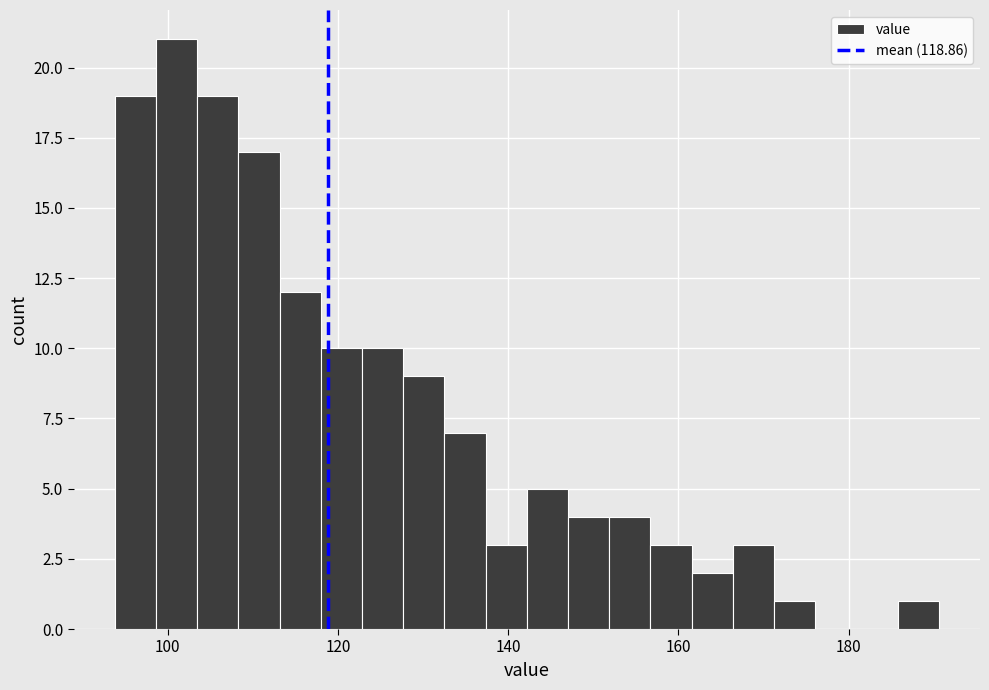

Read against the x-axis, roughly where is the centre of the tallest bar?

102